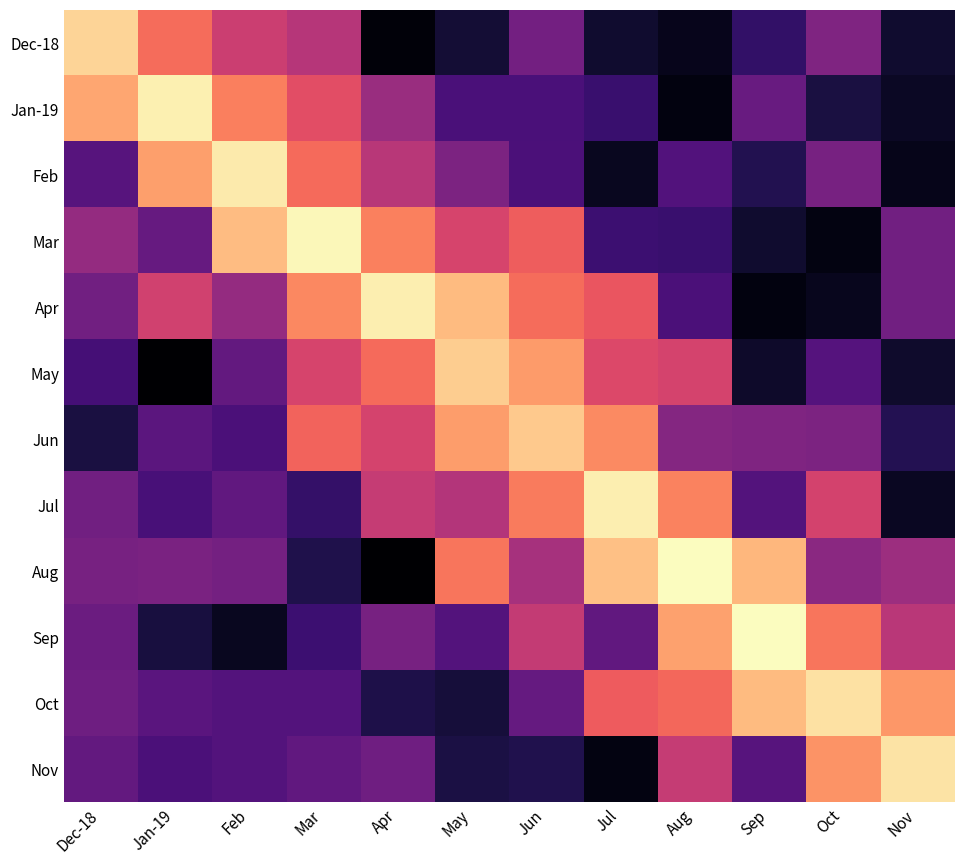

The value of Jan-19 at Sep is -29.9. True or false?

True